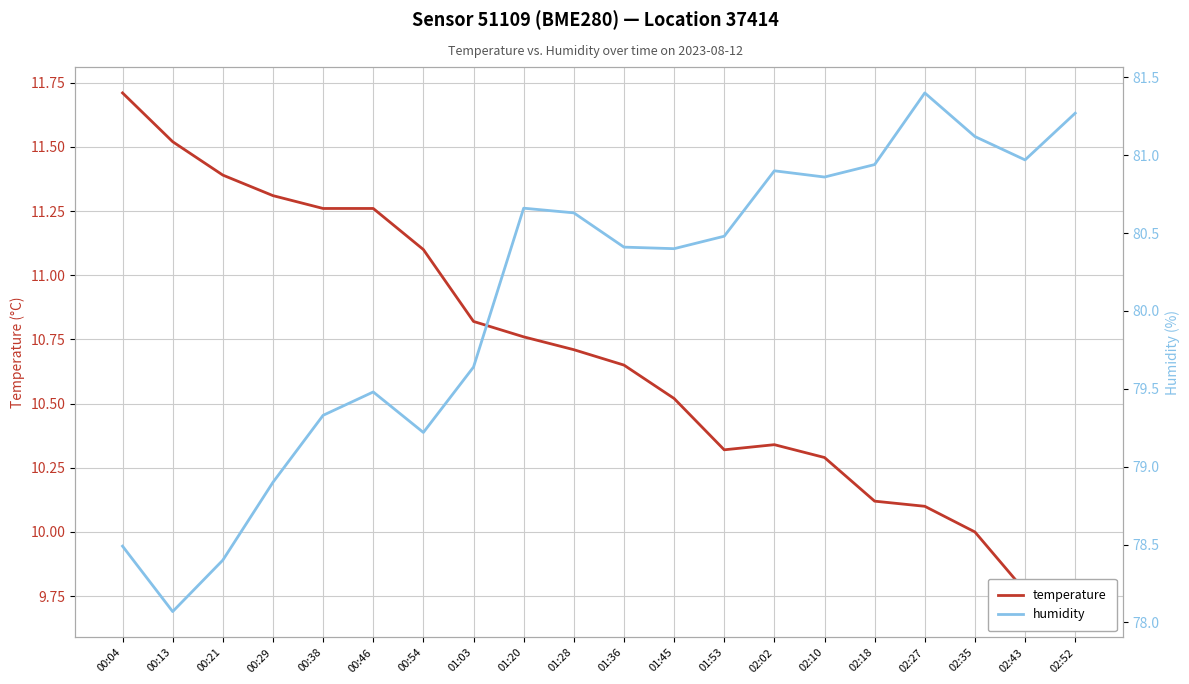

List the labels in order of temperature value, largest first.

00:04, 00:13, 00:21, 00:29, 00:38, 00:46, 00:54, 01:03, 01:20, 01:28, 01:36, 01:45, 02:02, 01:53, 02:10, 02:18, 02:27, 02:35, 02:43, 02:52